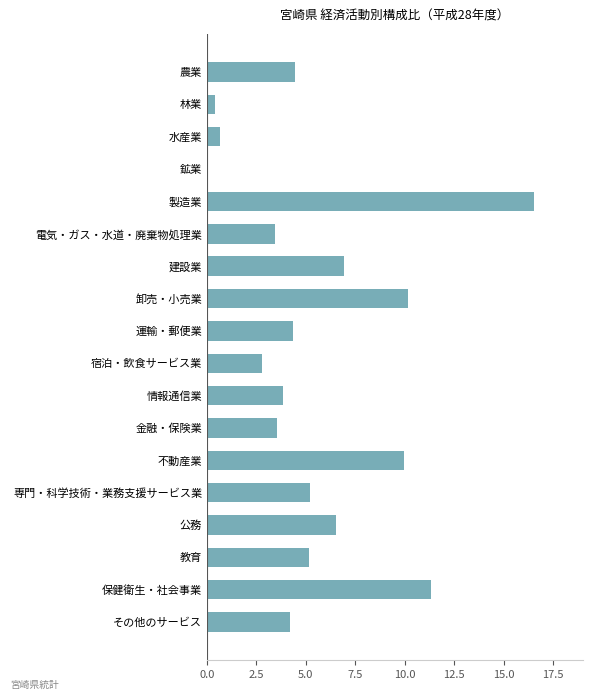

What is the ratio of the value at 金融・保険業 to the value at 情報通信業?

0.9